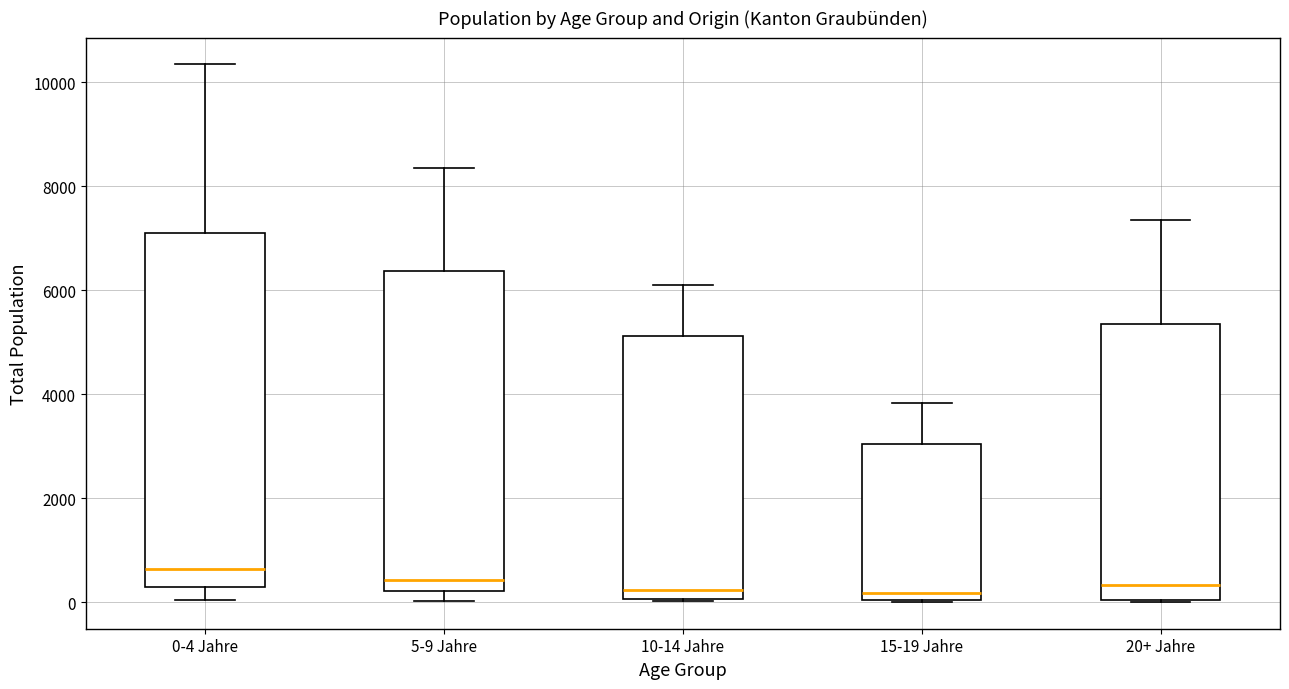

Which box has the highest median line?

0-4 Jahre